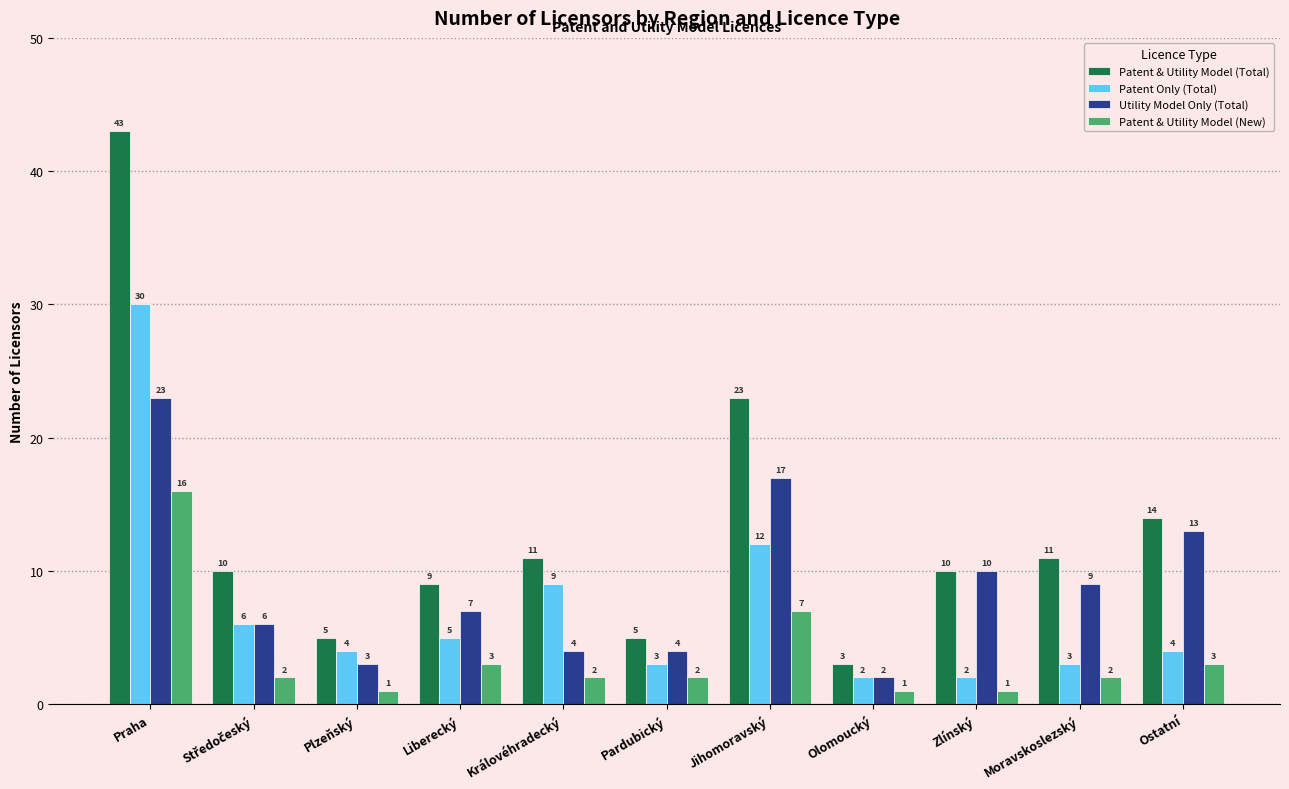

What is the label of the 11th bar from the right?

Praha